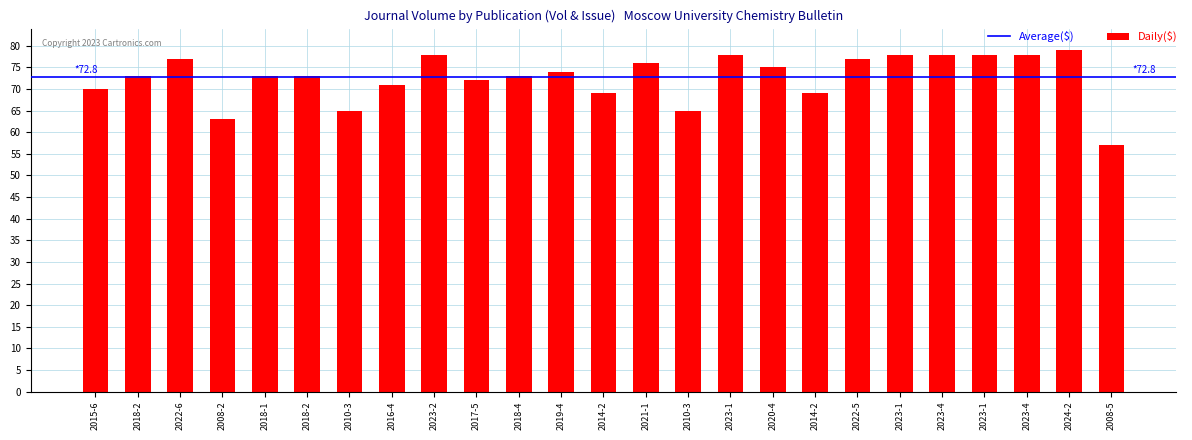

What is the maximum value shown in the chart?

79